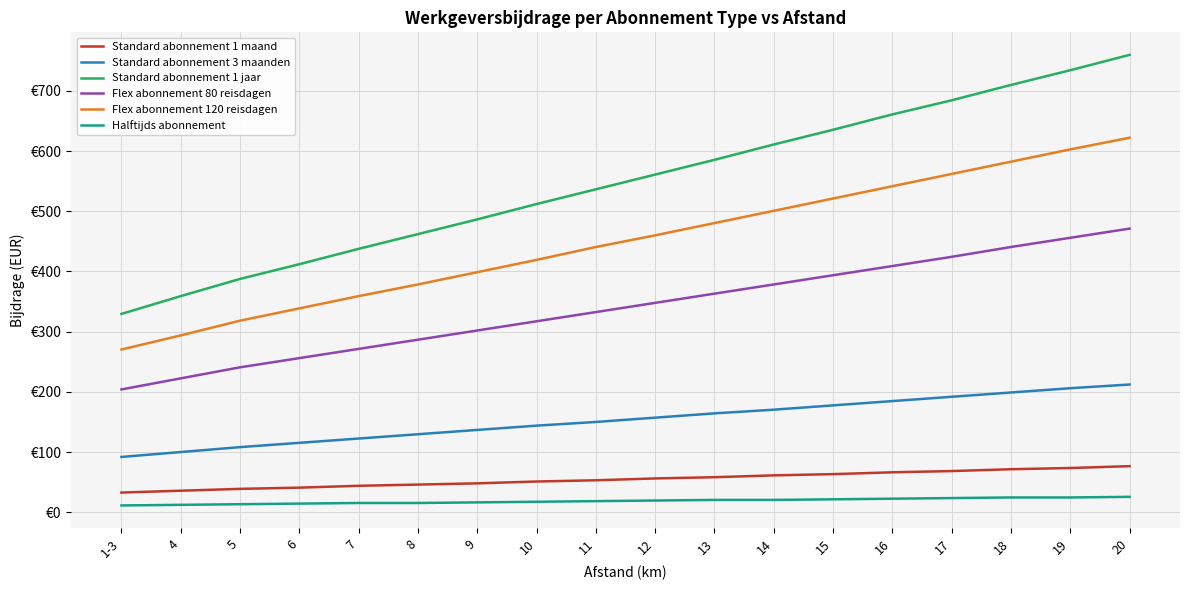

What are all the series names shown in the legend?

Standard abonnement 1 maand, Standard abonnement 3 maanden, Standard abonnement 1 jaar, Flex abonnement 80 reisdagen, Flex abonnement 120 reisdagen, Halftijds abonnement